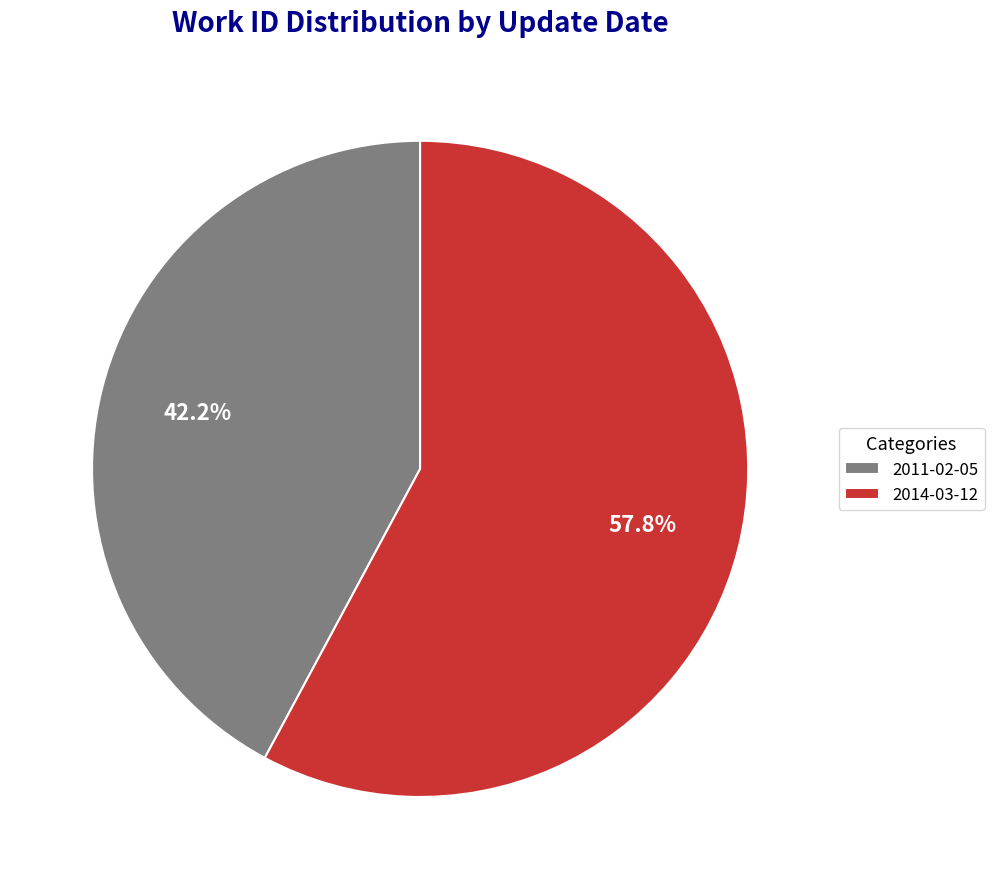

Is there any slice that represents more than half of the pie?

Yes